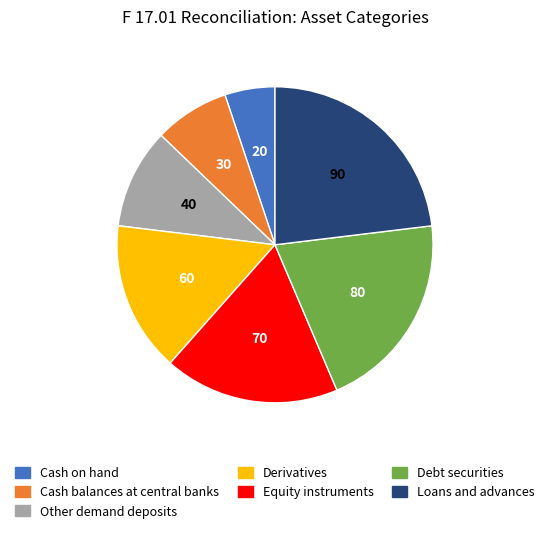

Is Cash on hand the majority of the pie?

No